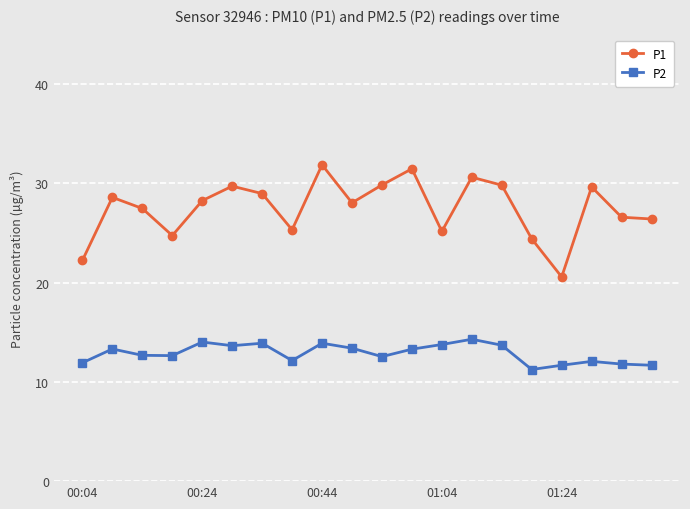

Which series has the largest range (max minus min)?

P1